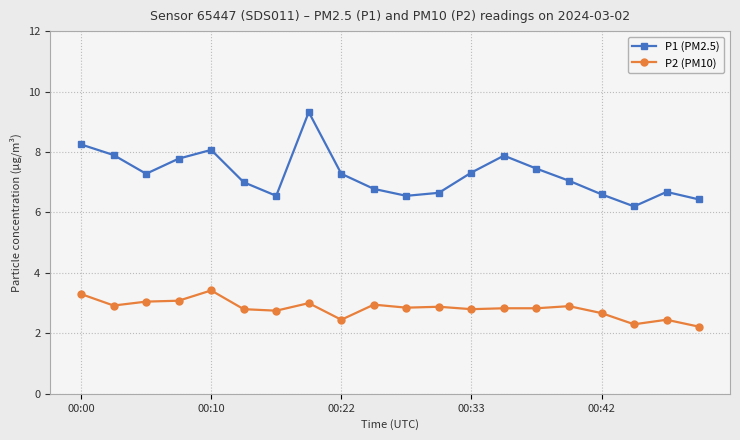

What is the highest value of the P1 (PM2.5) series?

9.3